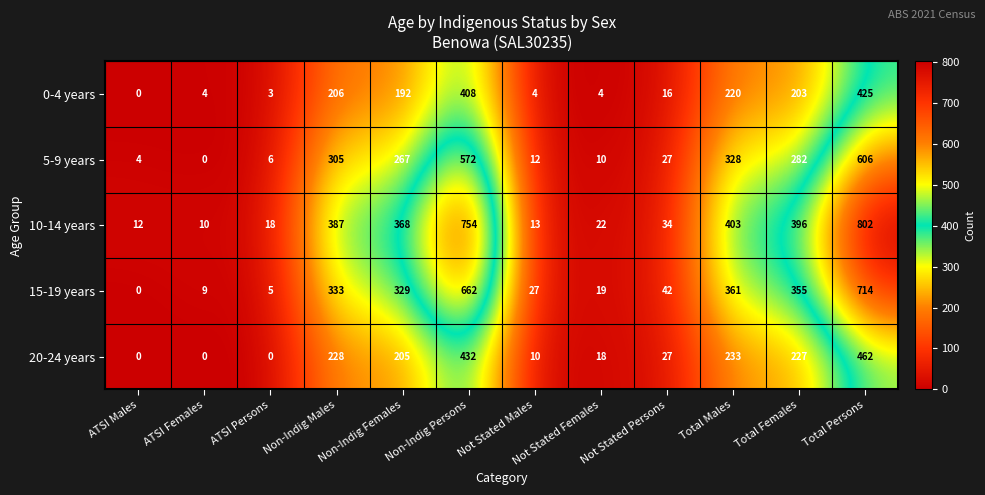

Which series has the widest spread of values?

10-14 years